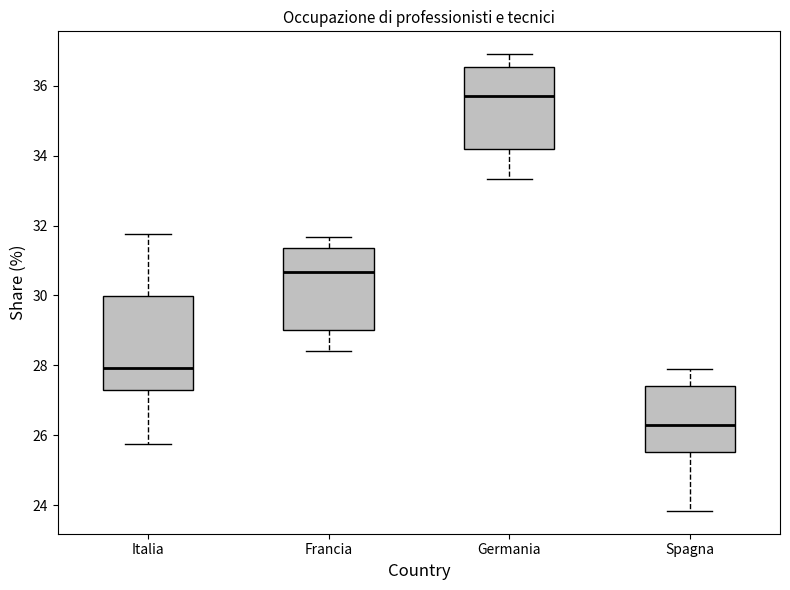

Where does the lower whisker of the box for Francia end on the y-axis? The values are not printed on the chart, so give them approximately, as read against the axis.

28.4